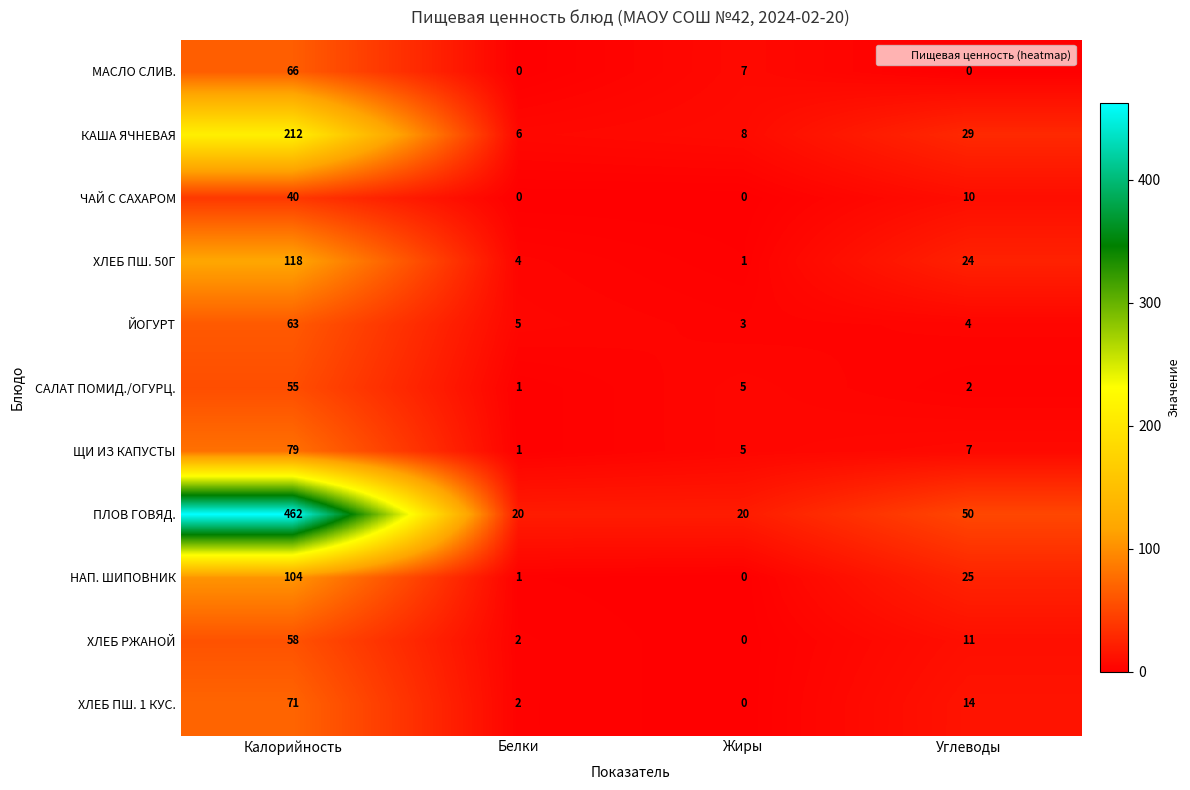

What is the total value across all series at Жиры?

49